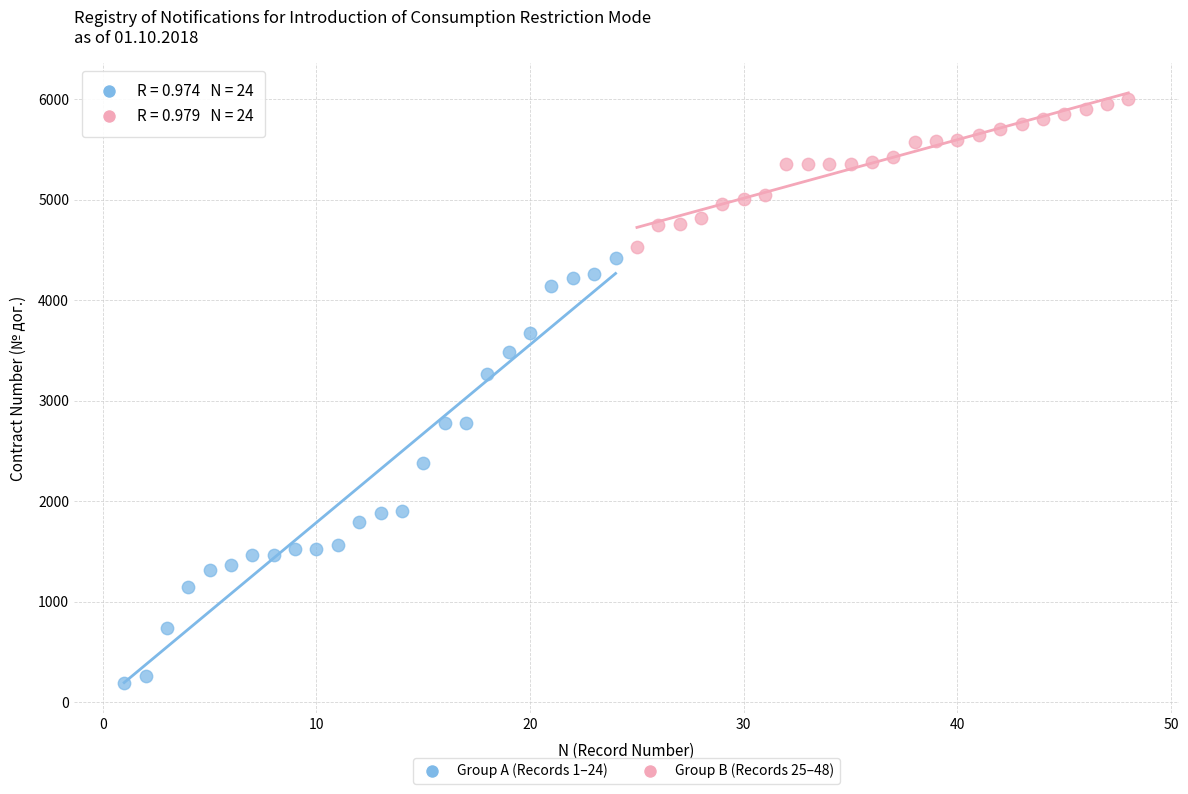

Which series reaches the minimum Y coordinate?

Group A (Records 1–24)